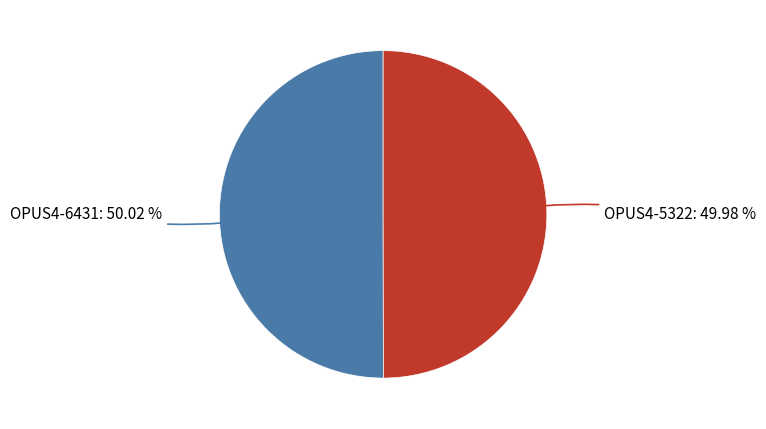

Does any single category account for the majority?

Yes